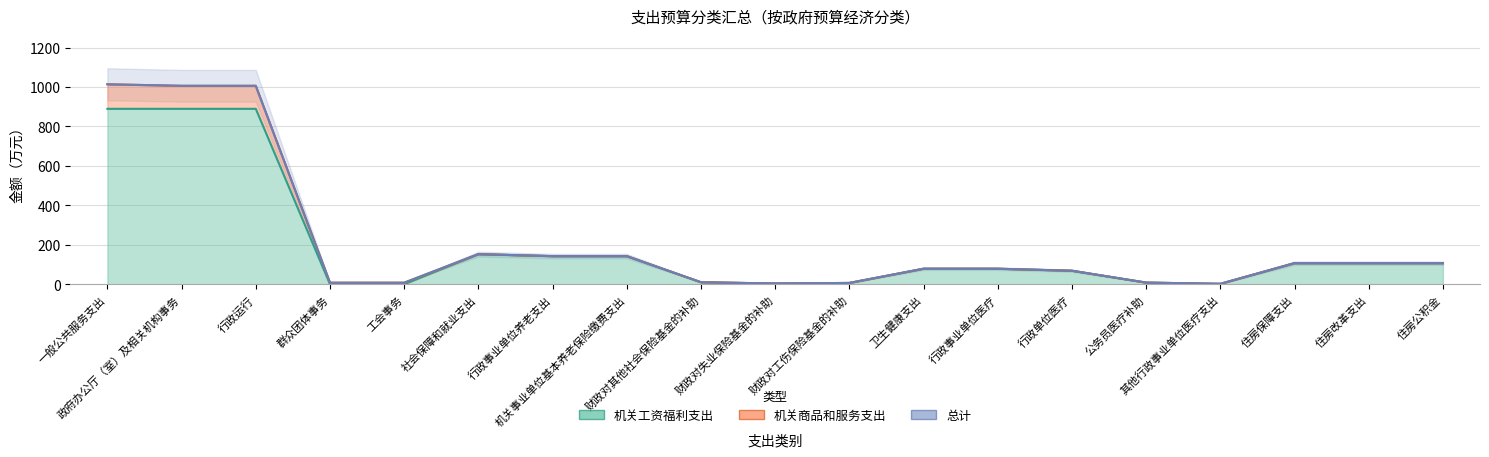

What are all the series names shown in the legend?

机关工资福利支出, 机关商品和服务支出, 总计